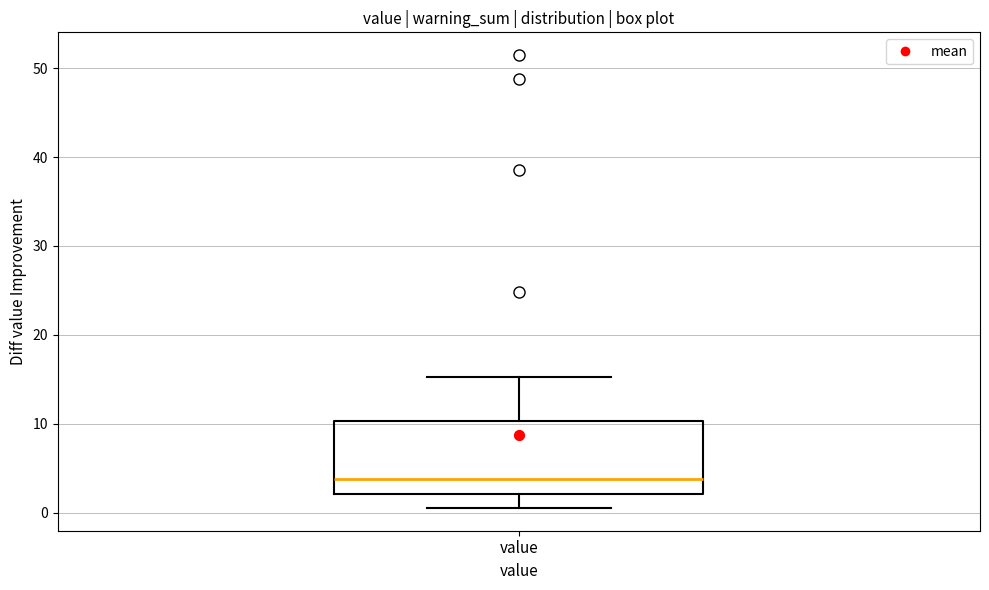

Where does the upper whisker of the box for value end on the y-axis? The values are not printed on the chart, so give them approximately, as read against the axis.

15